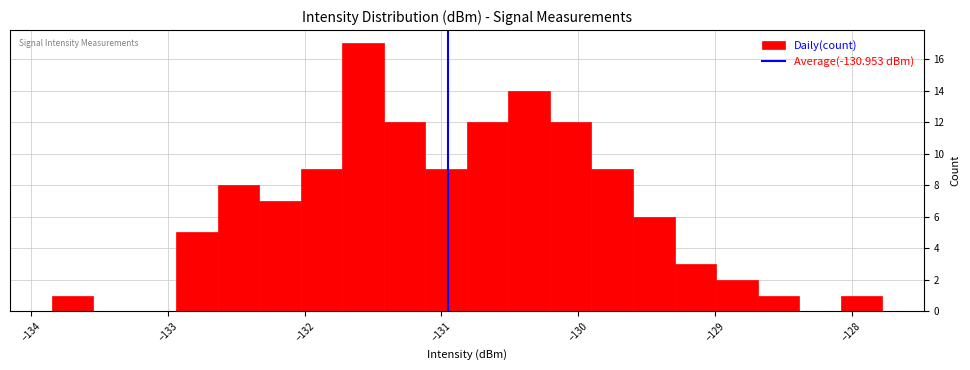

Read against the x-axis, roughly where is the centre of the tallest bar?

-131.6